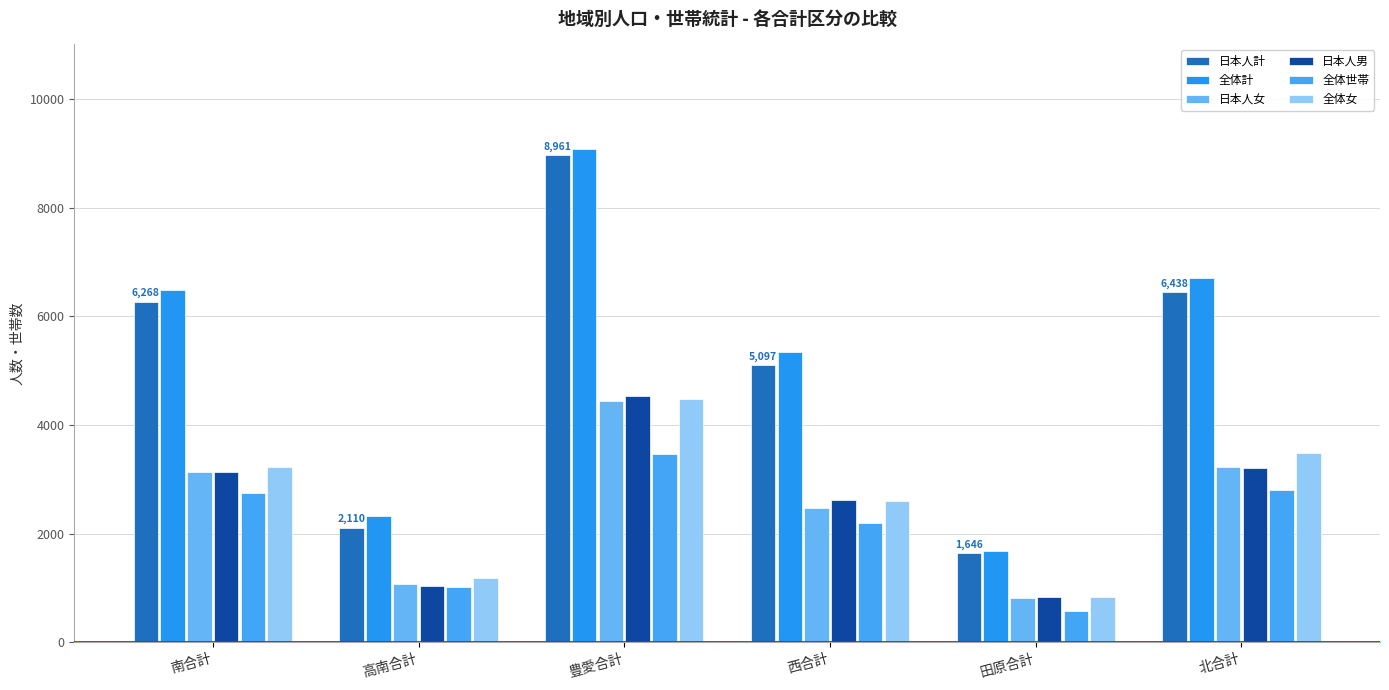

Reading right to left, what are all the values shown in this chart?

日本人計: 6438	1646	5097	8961	2110	6268
全体計: 6699	1689	5334	9070	2328	6482
日本人女: 3232	820	2481	4437	1070	3134
日本人男: 3206	826	2616	4524	1040	3134
全体世帯: 2807	572	2193	3470	1015	2742
全体女: 3493	840	2593	4485	1182	3219